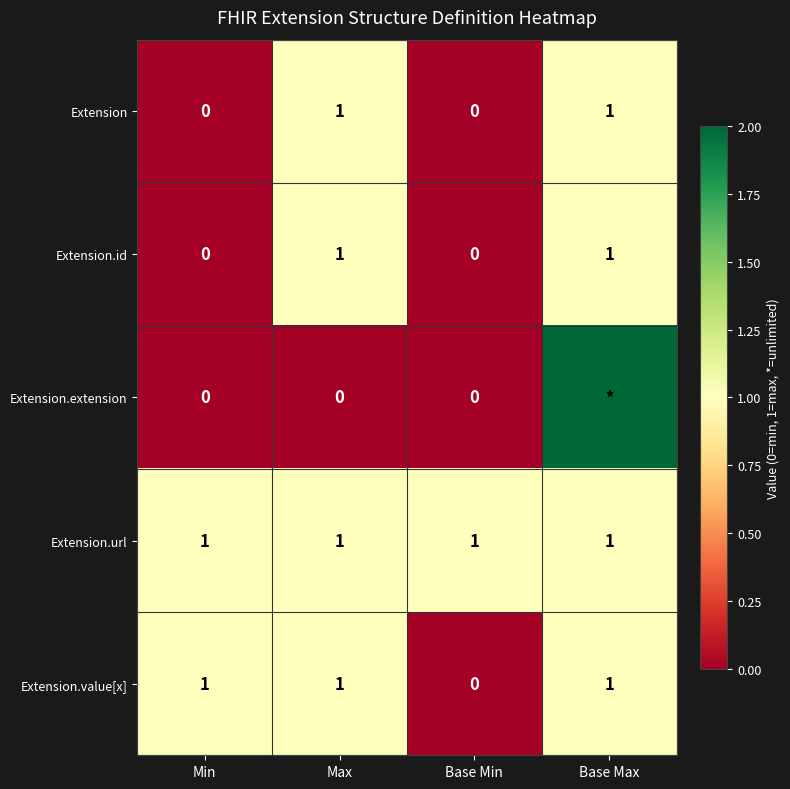

What is the sum of all Extension.id values?

2